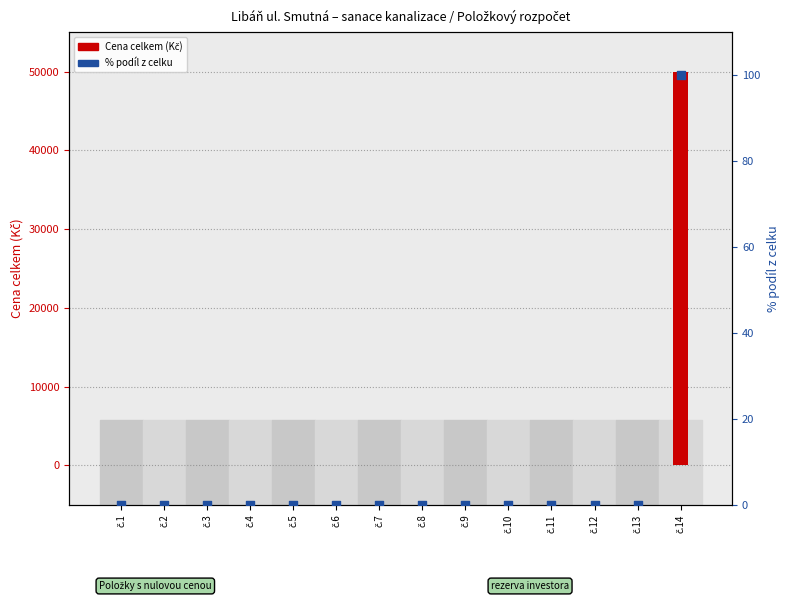

Which series has the widest spread of Y values?

Cena celkem (Kč)